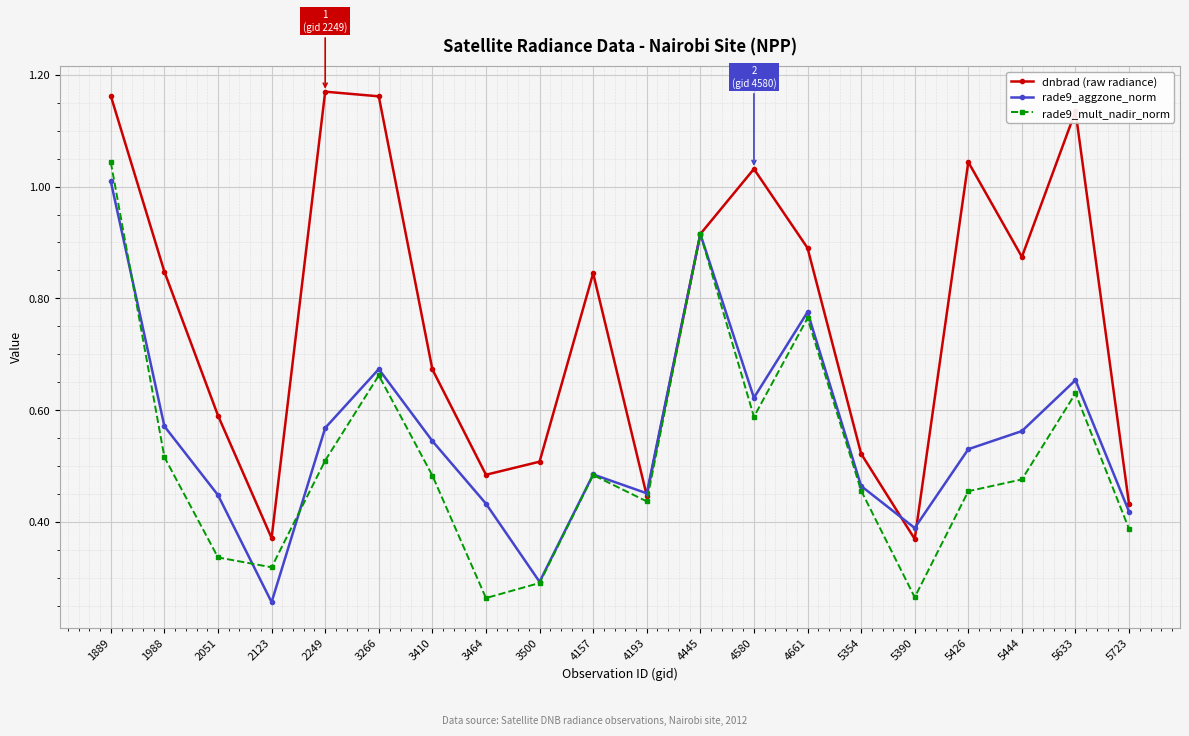

Is the value of rade9_mult_nadir_norm at 4193 greater than the value of dnbrad (raw radiance) at 5633?

No